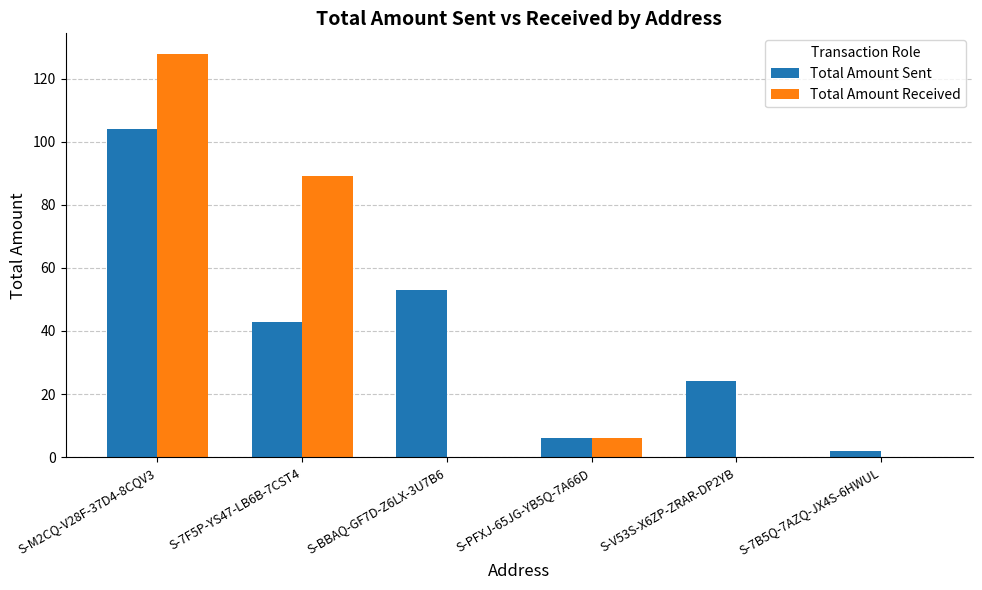

How many categories are shown in the chart?

6